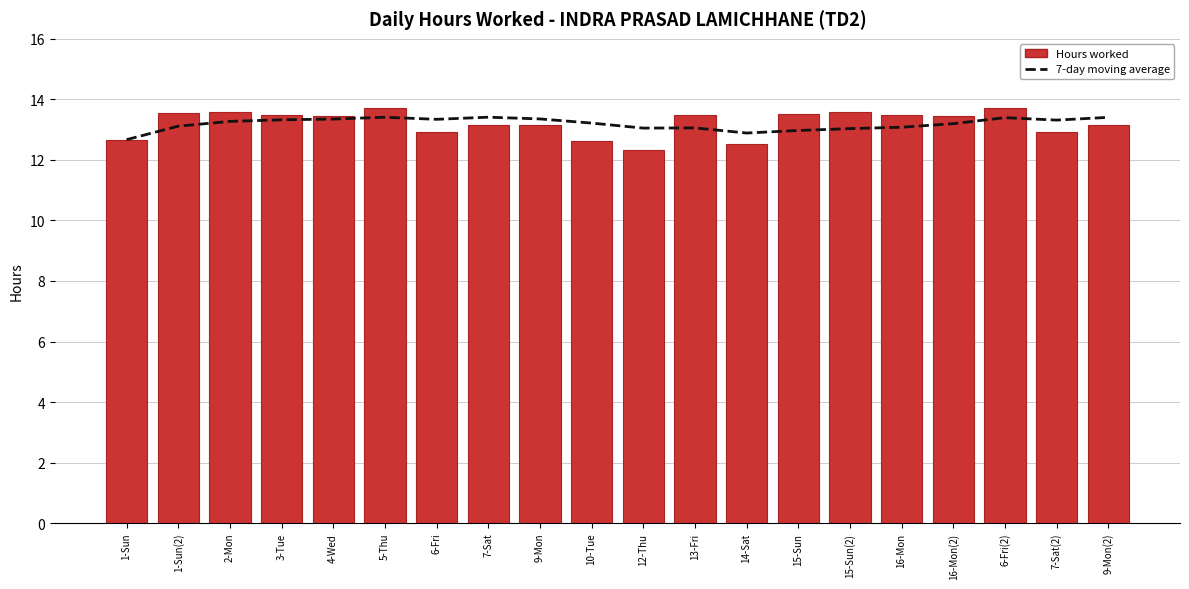

The 7-day moving average series shows 13.0 at 15-Sun(2). True or false?

True